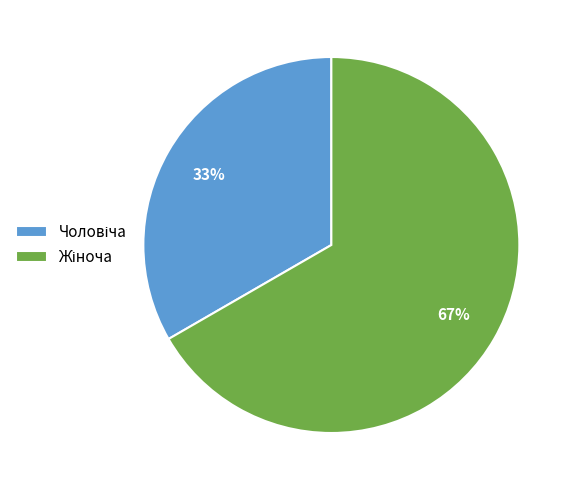

Count the number of slices in the pie.

2